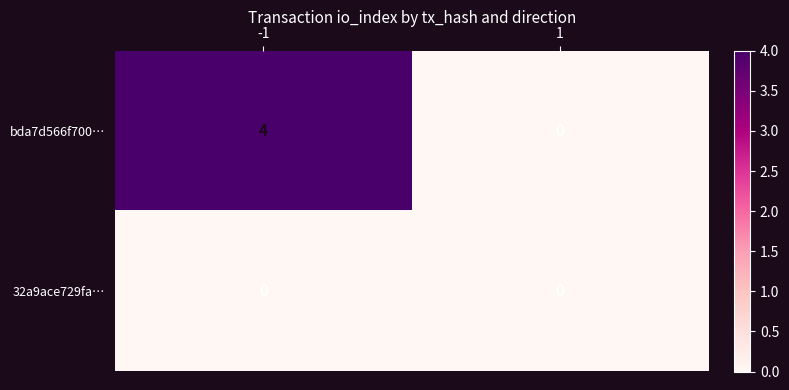

What is the difference between the bda7d566f700… values at 1 and -1?

4